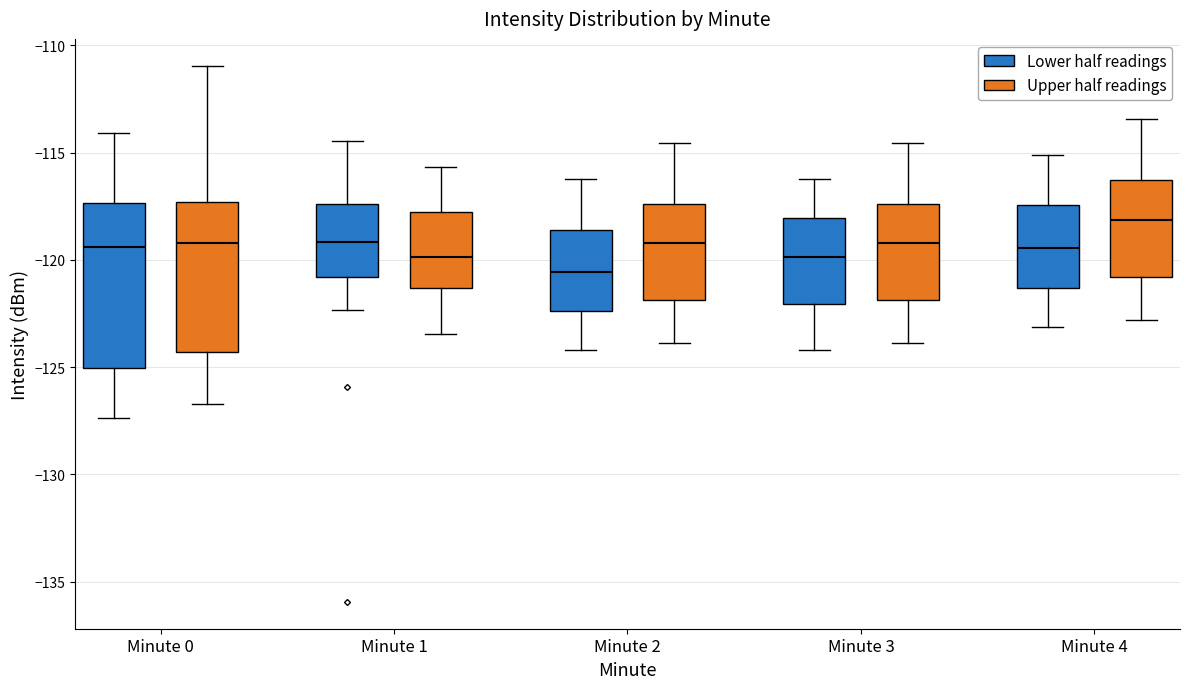

Where does the lower whisker of the box for Minute 2 (Upper half readings) end on the y-axis? The values are not printed on the chart, so give them approximately, as read against the axis.

-124.0